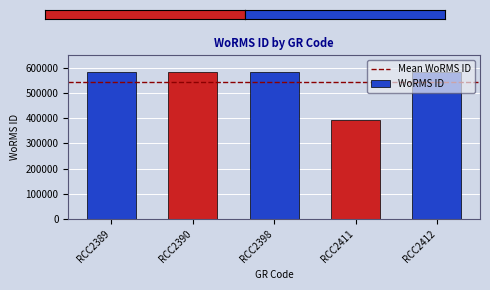

What value does the data have at RCC2412, to the nearest 10?

582140